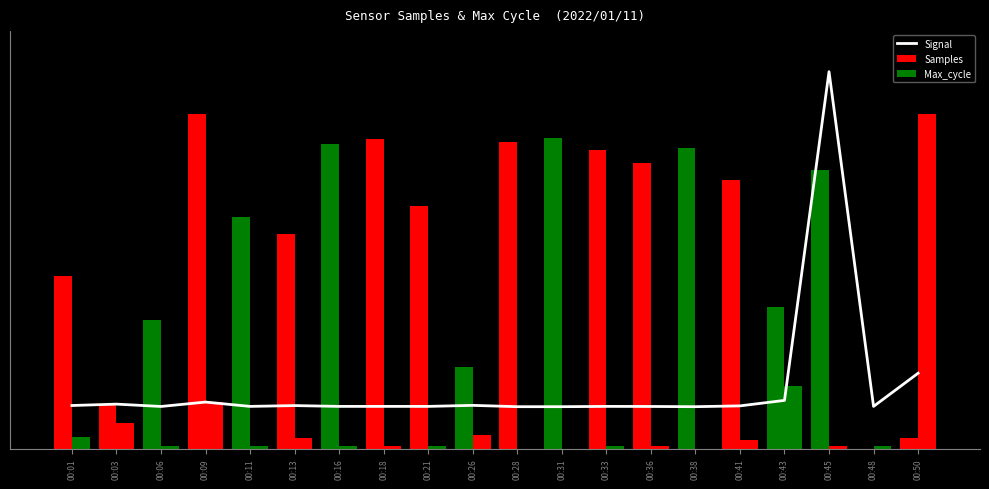

Which series has the largest total across all categories?

Samples